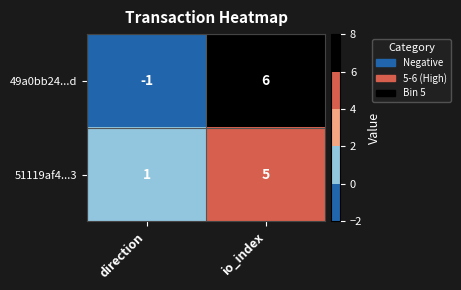

What is the difference between the 51119af4...3 values at direction and io_index?

4